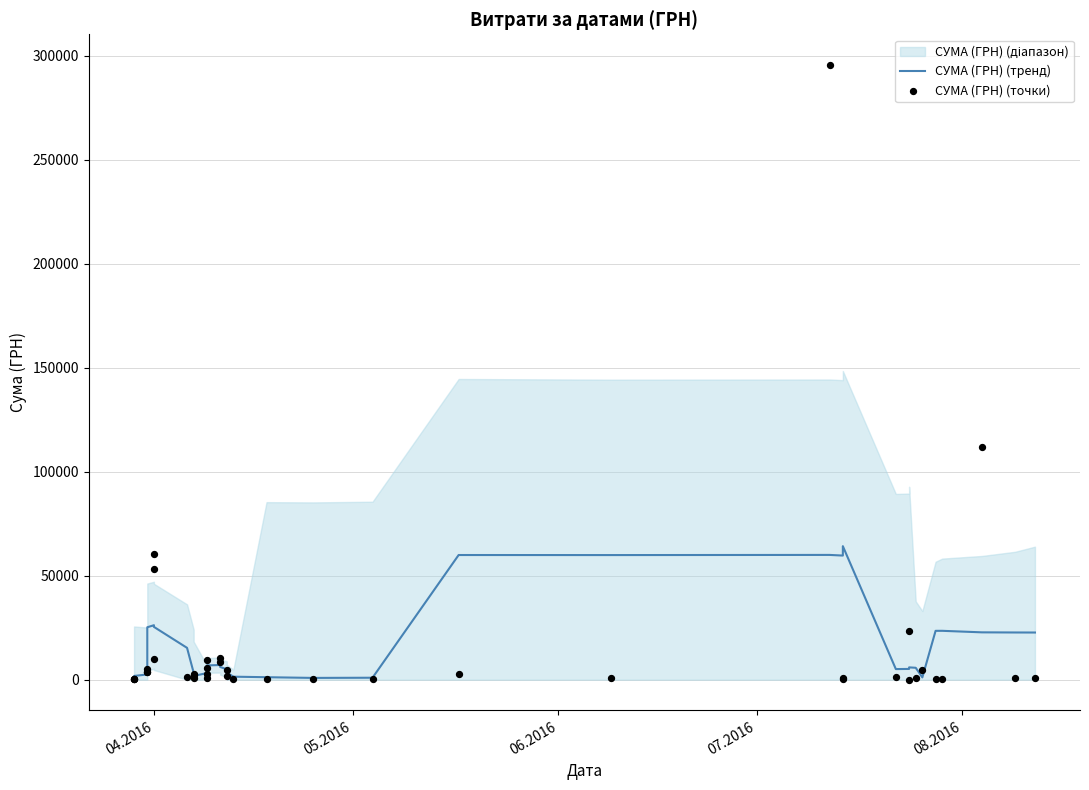

Which series contains the lowest Y value?

СУМА (ГРН) (точки)